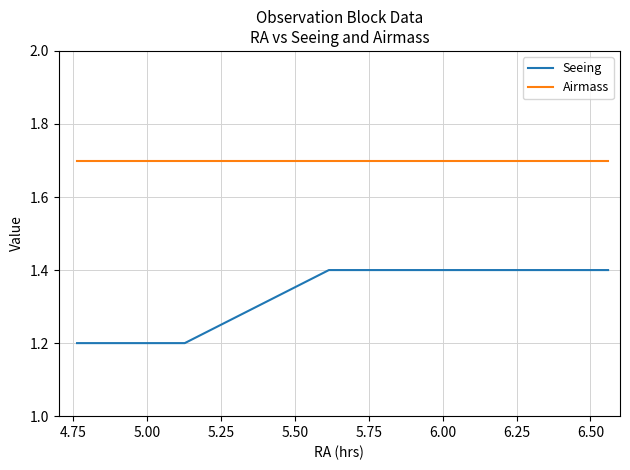

What is the minimum value for Airmass?

1.7